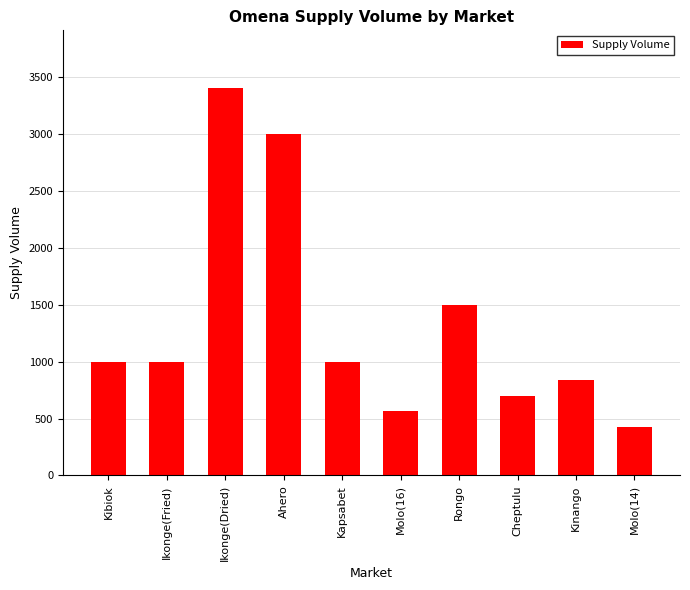

What is the average value?

1344